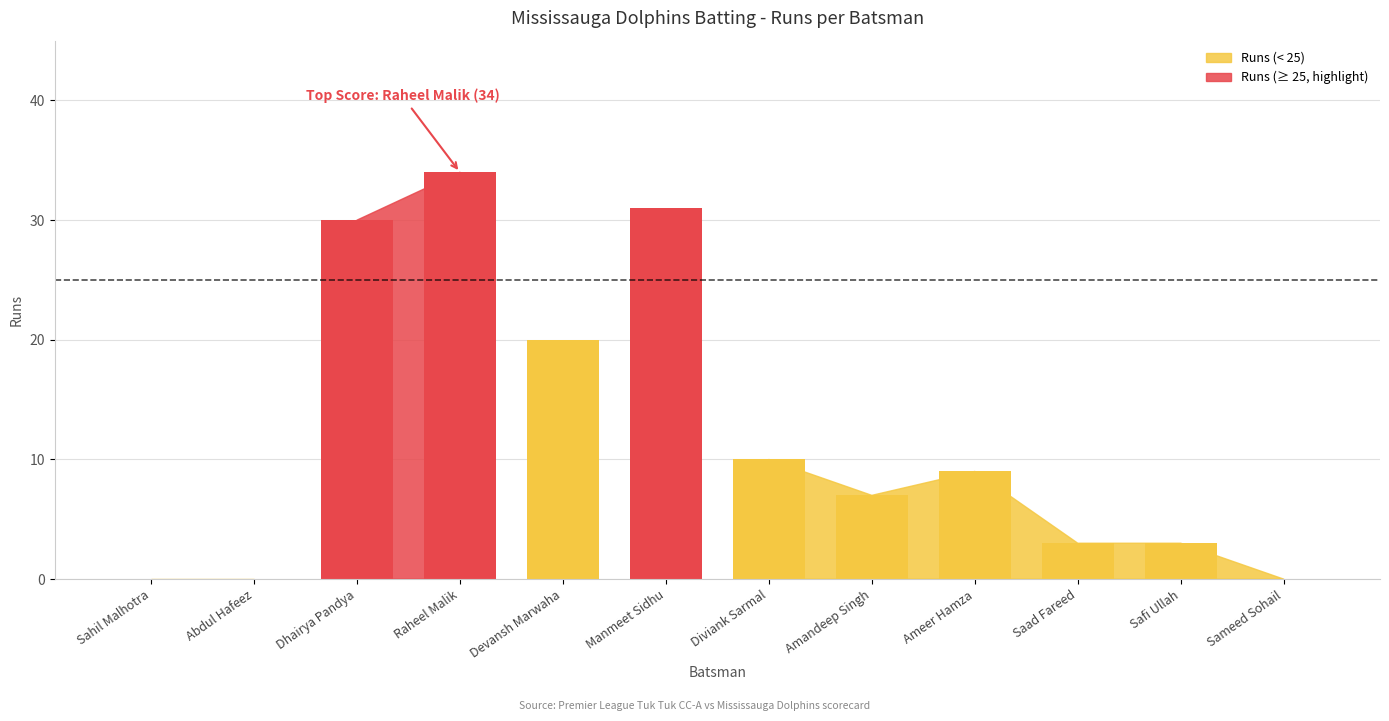

True or false: the data shows 9 at Amandeep Singh.

False